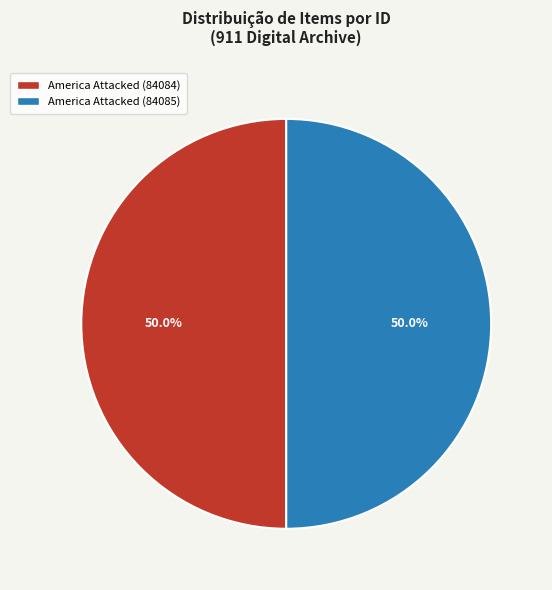

The America Attacked (84085) slice represents 38% of the pie. True or false?

False